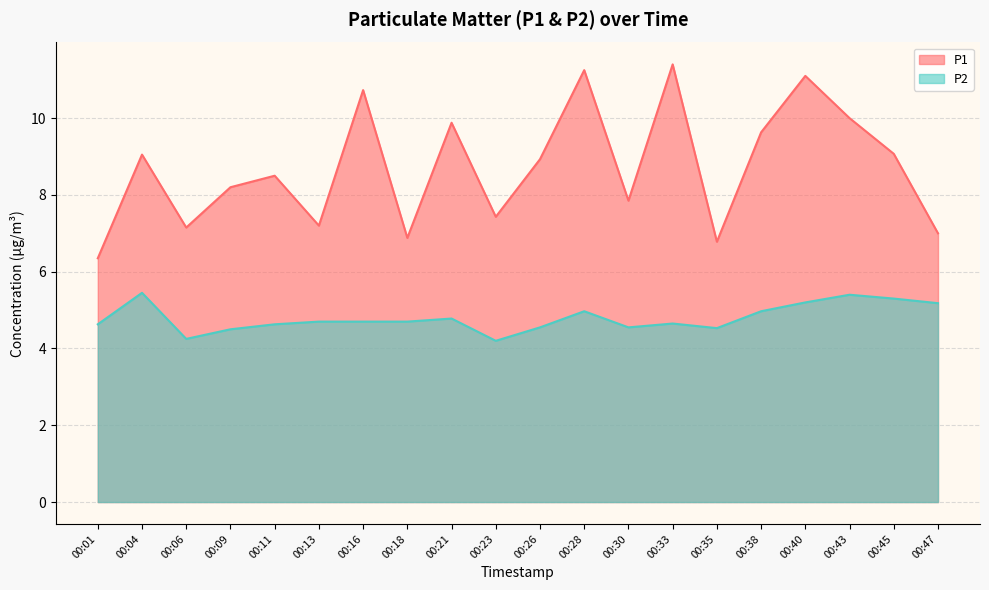

How many lines are shown in the chart?

2